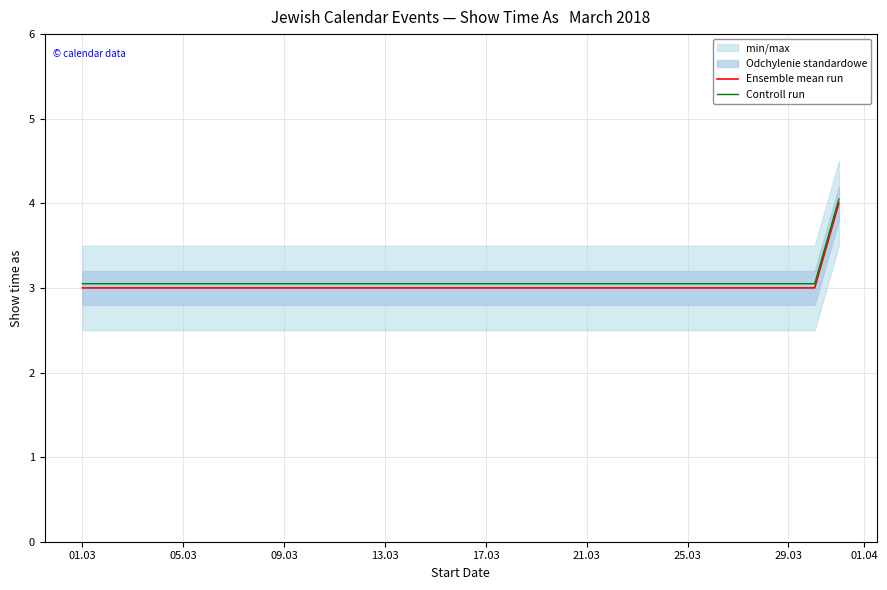

True or false: Ensemble mean run and Controll run intersect in this chart.

False